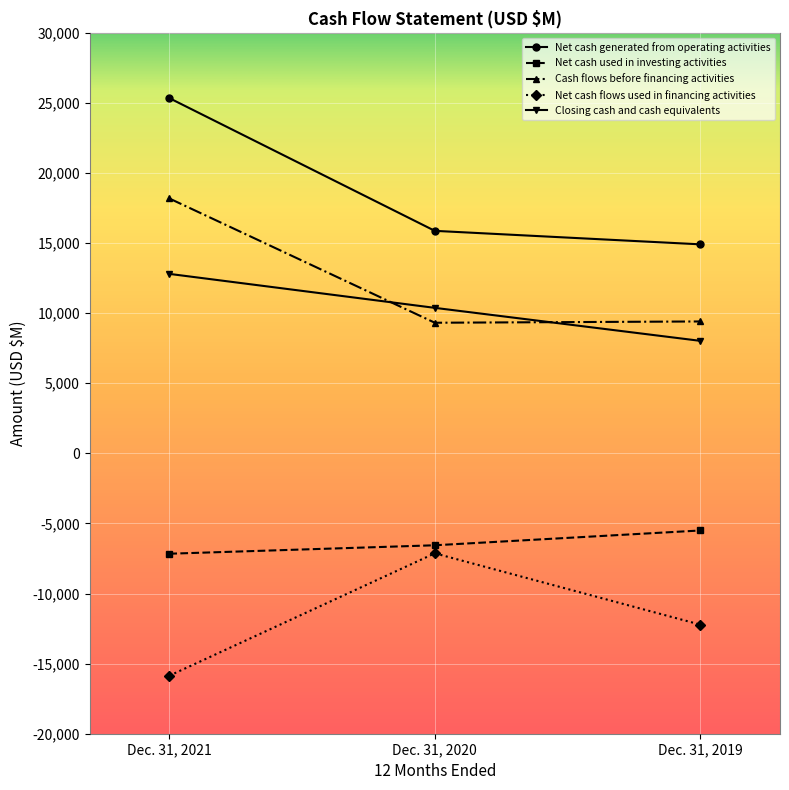

Count the number of categories in the chart.

3